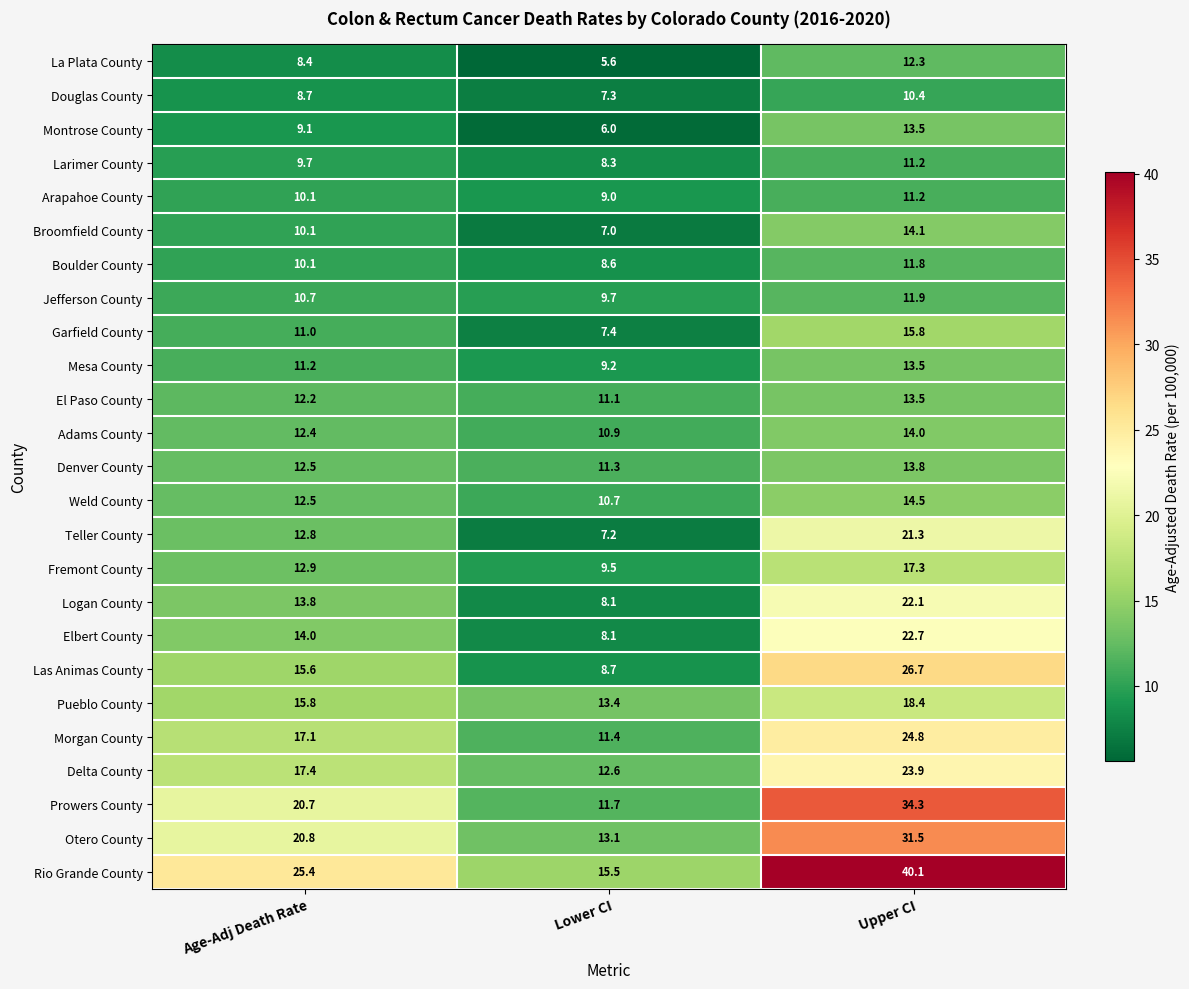

True or false: Teller County has a value of 21.3 at Upper CI.

True